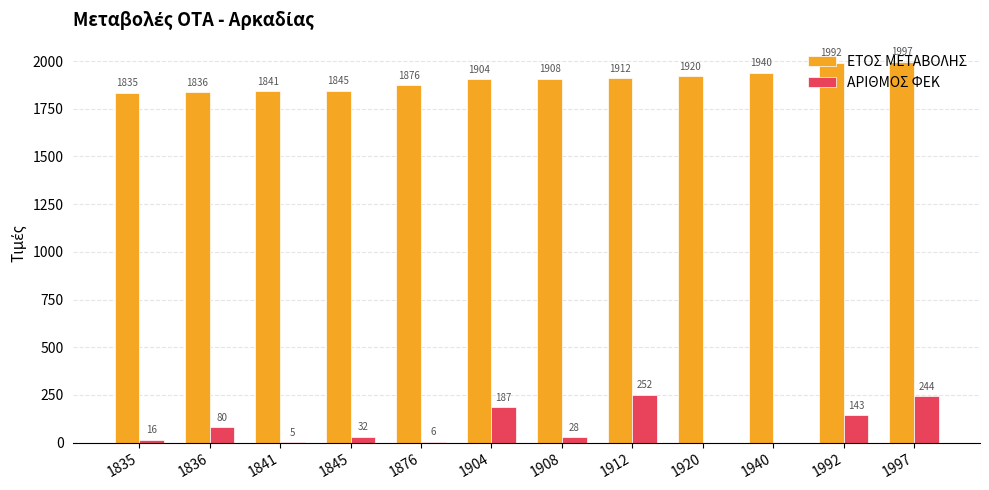

At which label is ΕΤΟΣ ΜΕΤΑΒΟΛΗΣ closest to 1916?

1912